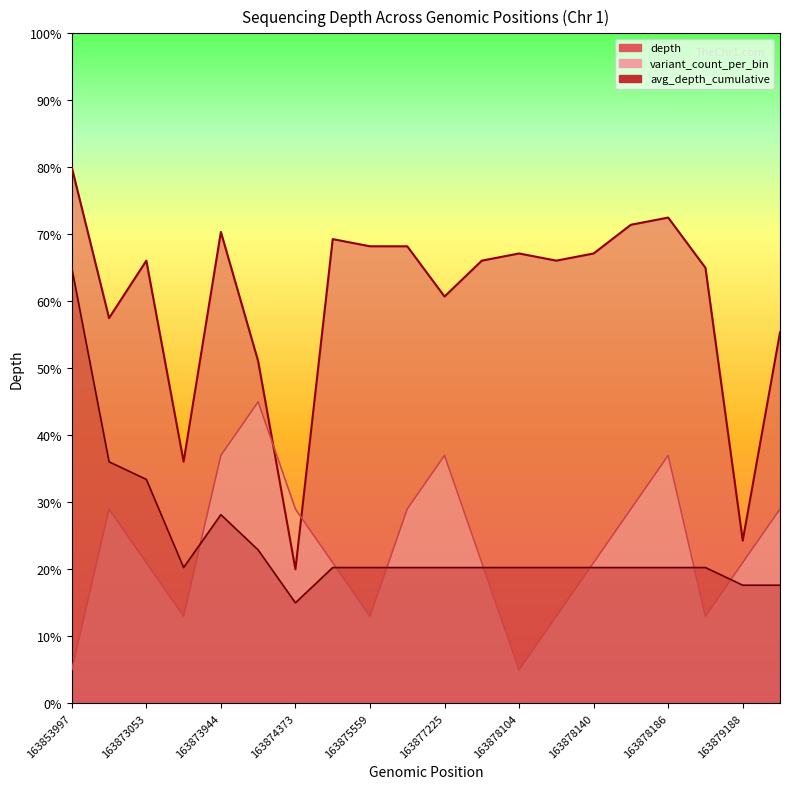

Which category has the lowest value in the variant_count_per_bin series?

163853997